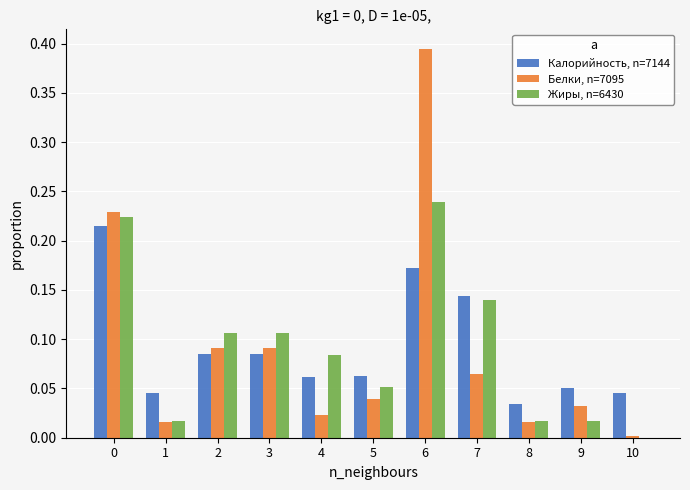

Which series has the widest spread of values?

Белки, n=7095